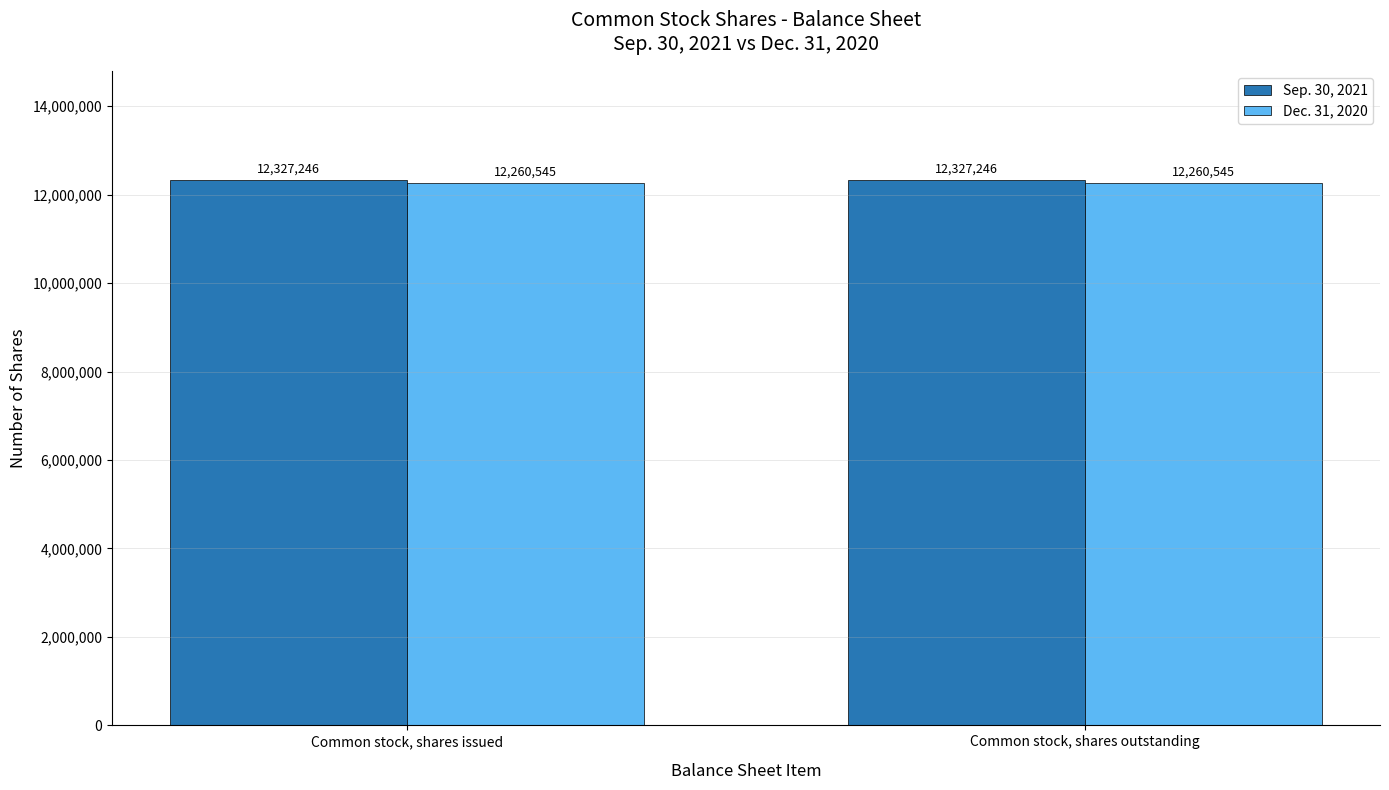

The Dec. 31, 2020 series shows 20327398 at Common stock, shares outstanding. True or false?

False